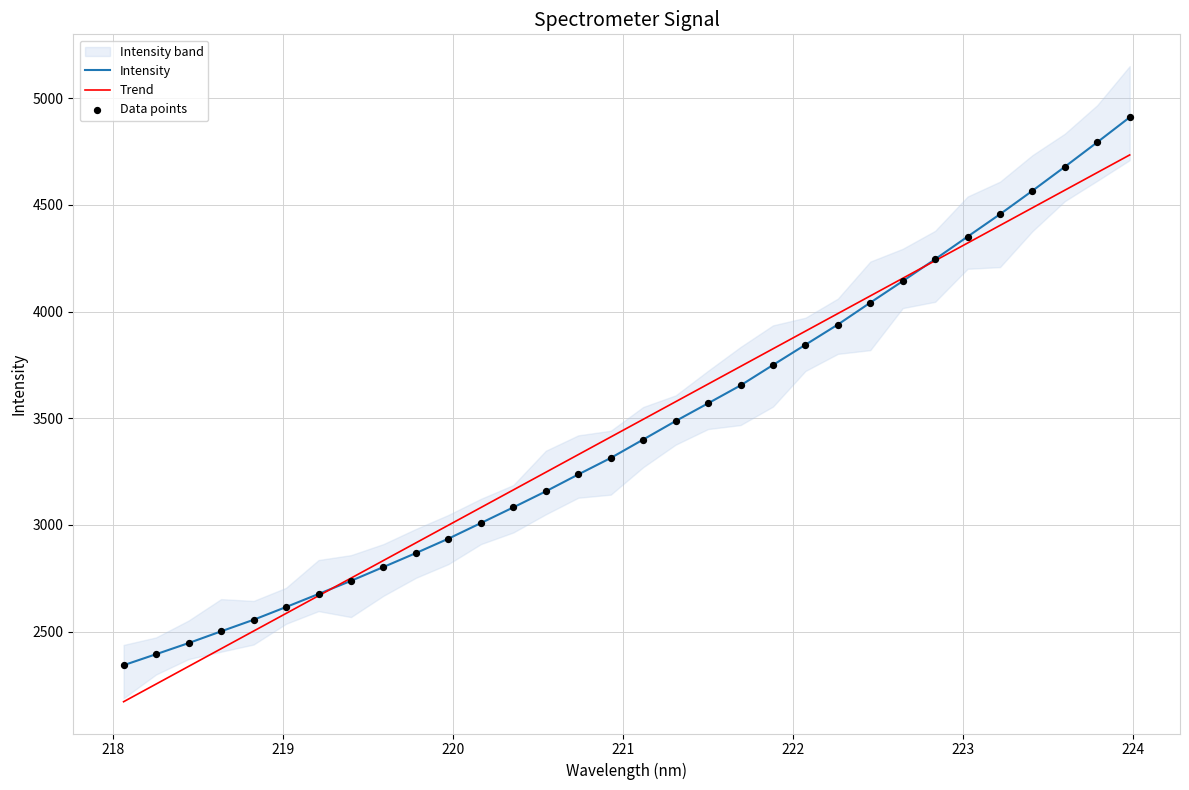

Which series contains the lowest Y value?

Trend